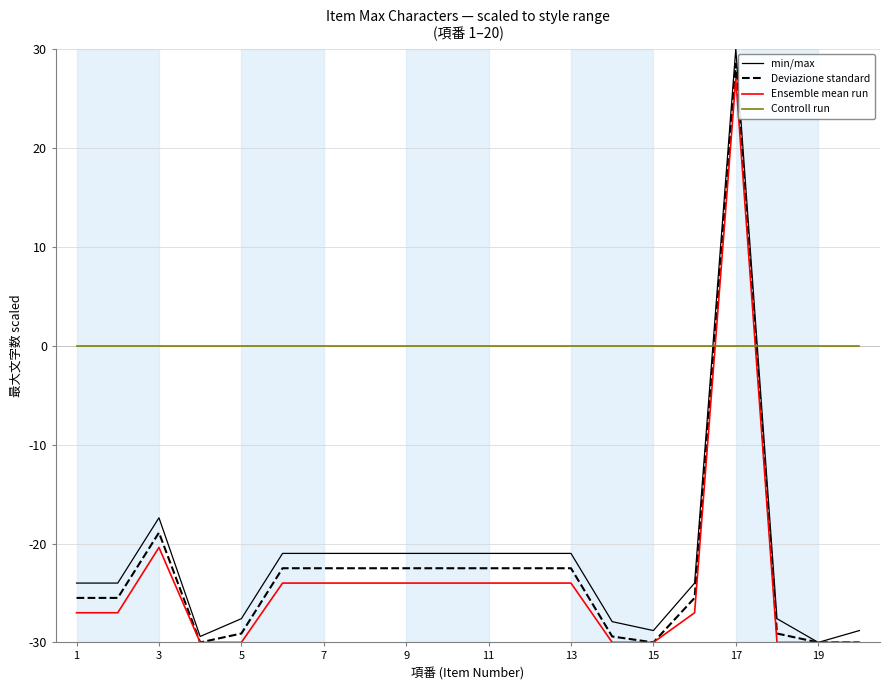

How many times do Controll run and Deviazione standard cross each other?

2